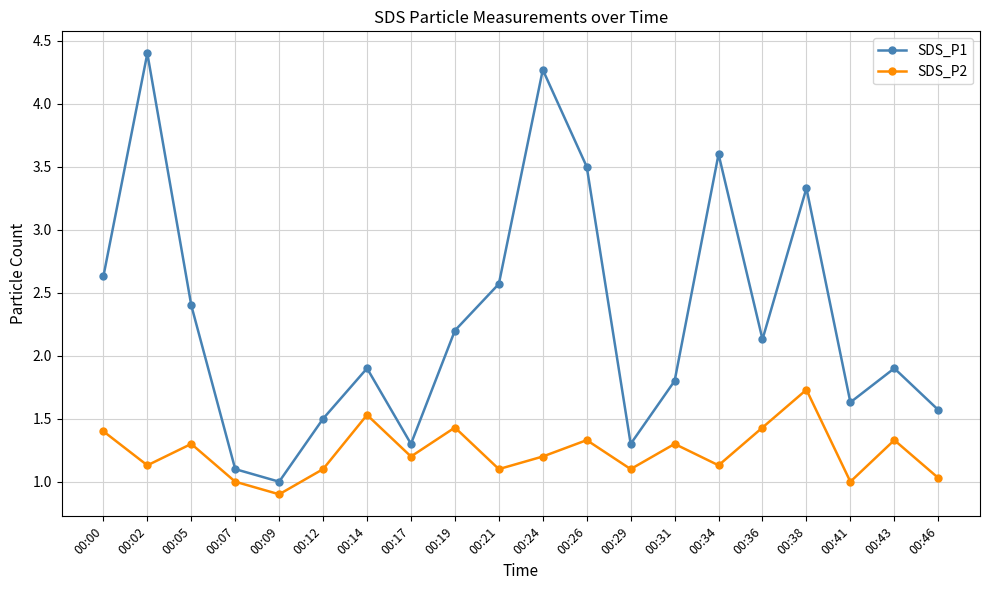

What is the difference between the second highest and minimum values in the SDS_P2 series?

0.6